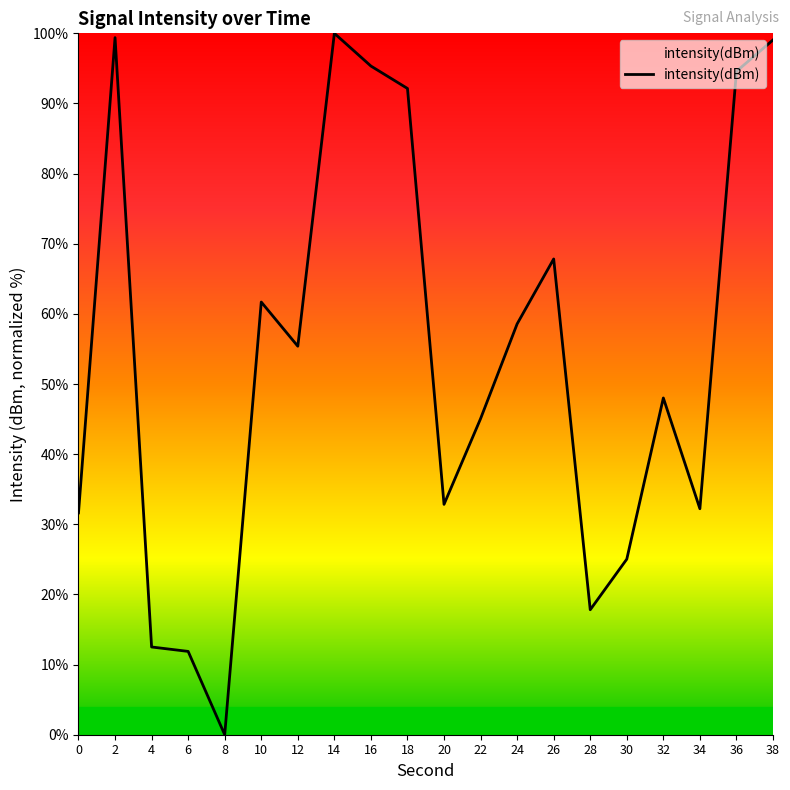

Between 24 and 22, which is larger?

24